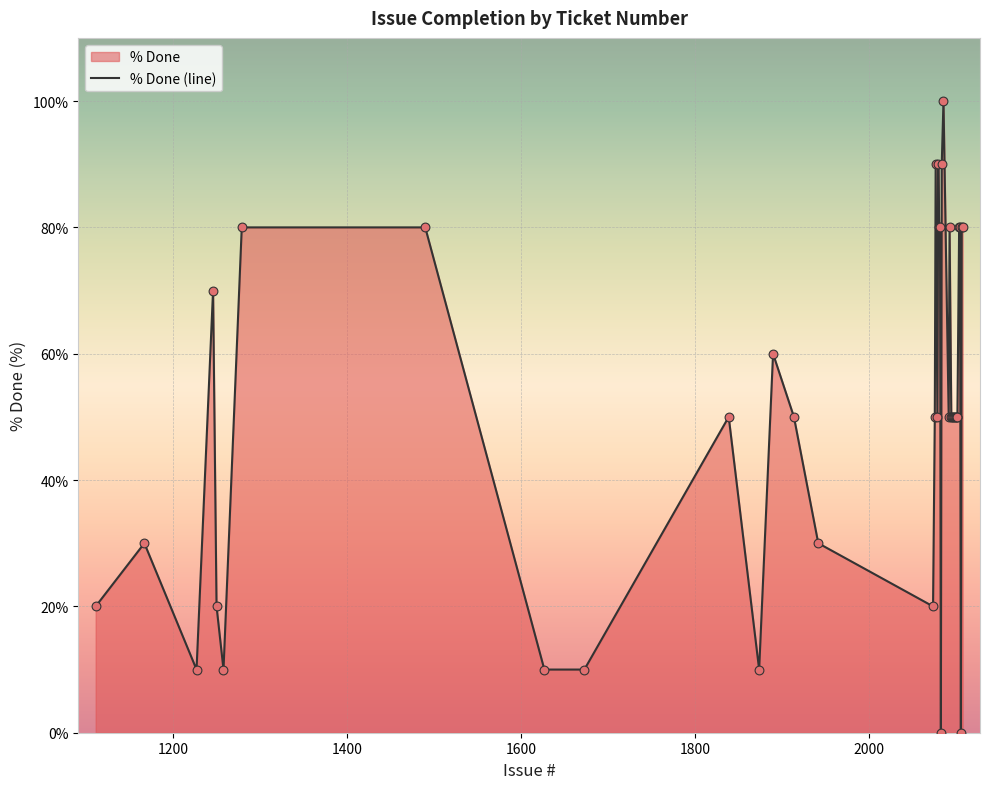

What is the ratio of the value at 2099 to the value at 2100?

1.0